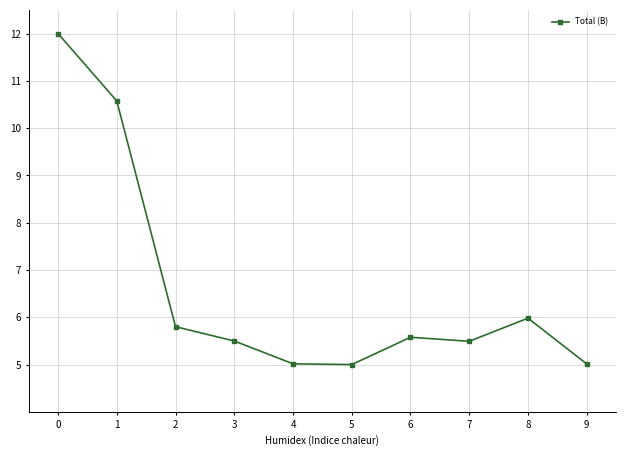

What is the maximum value shown in the chart?

12.0